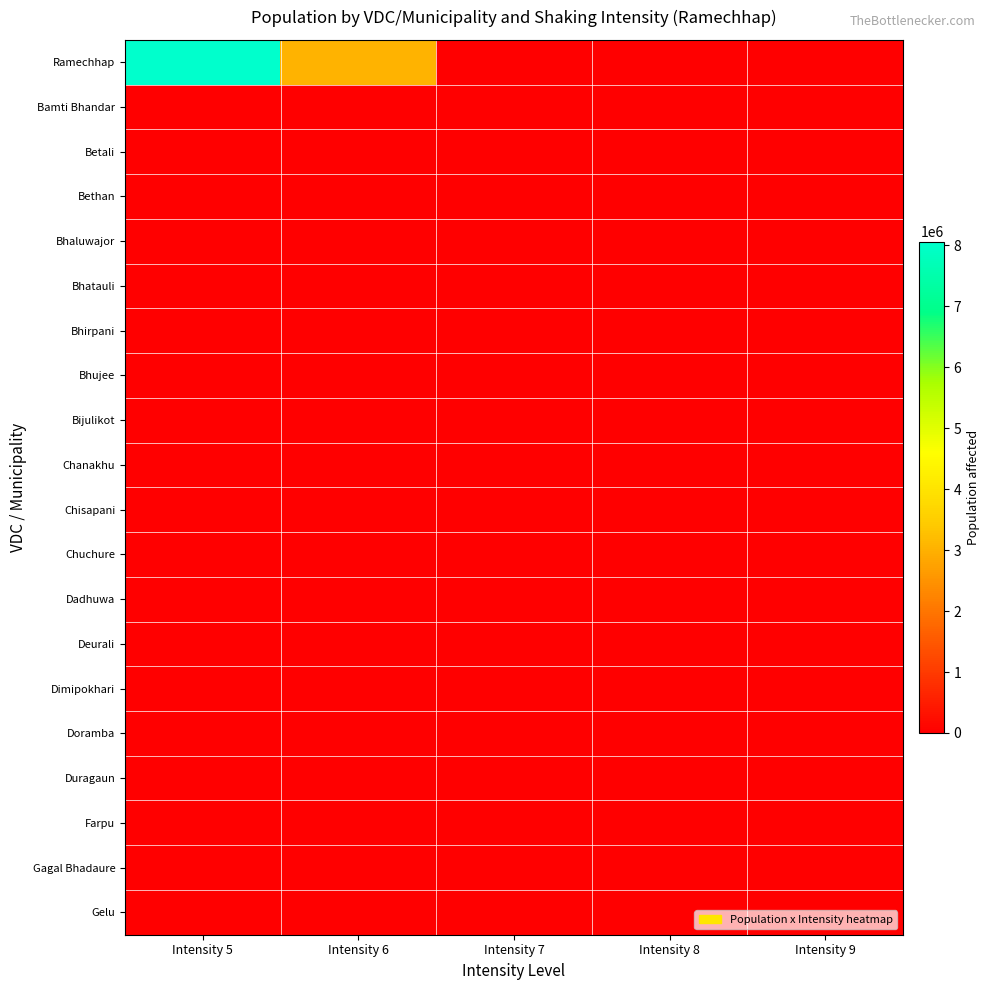

Which category has the highest value across all series?

Intensity 5